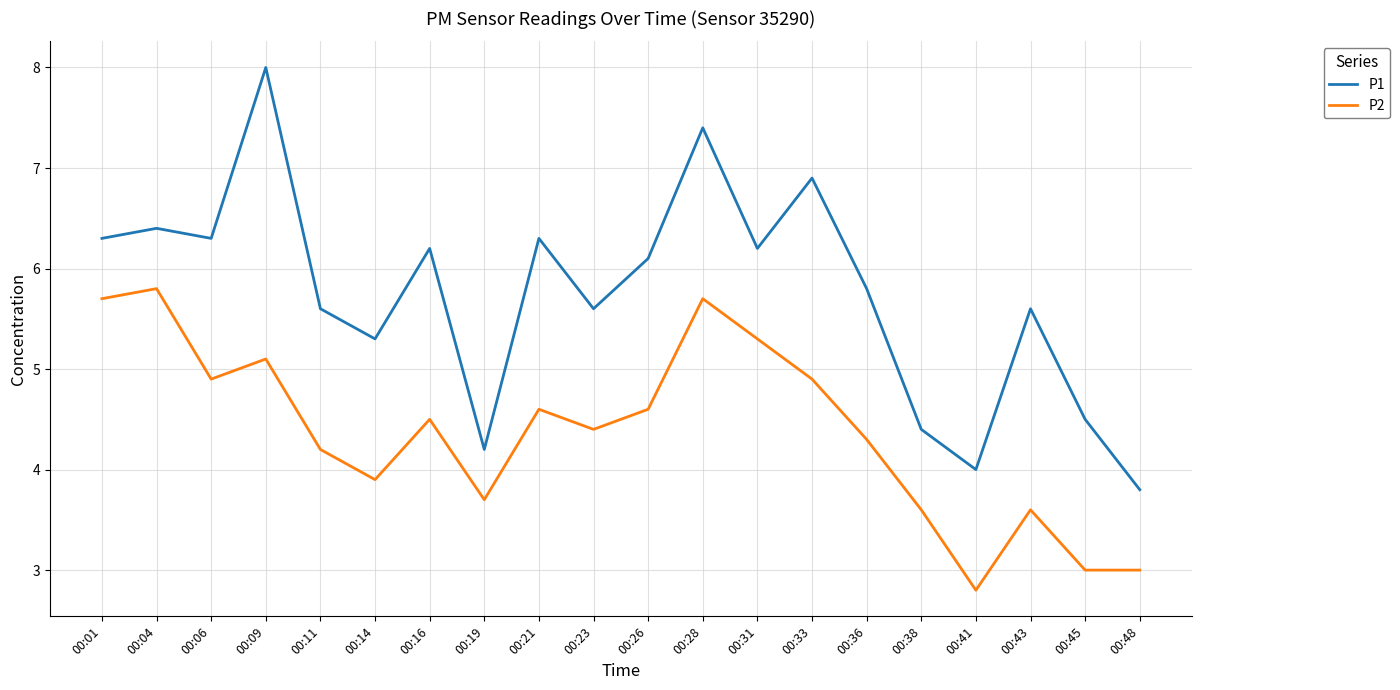

True or false: P2 and P1 cross at least once.

False